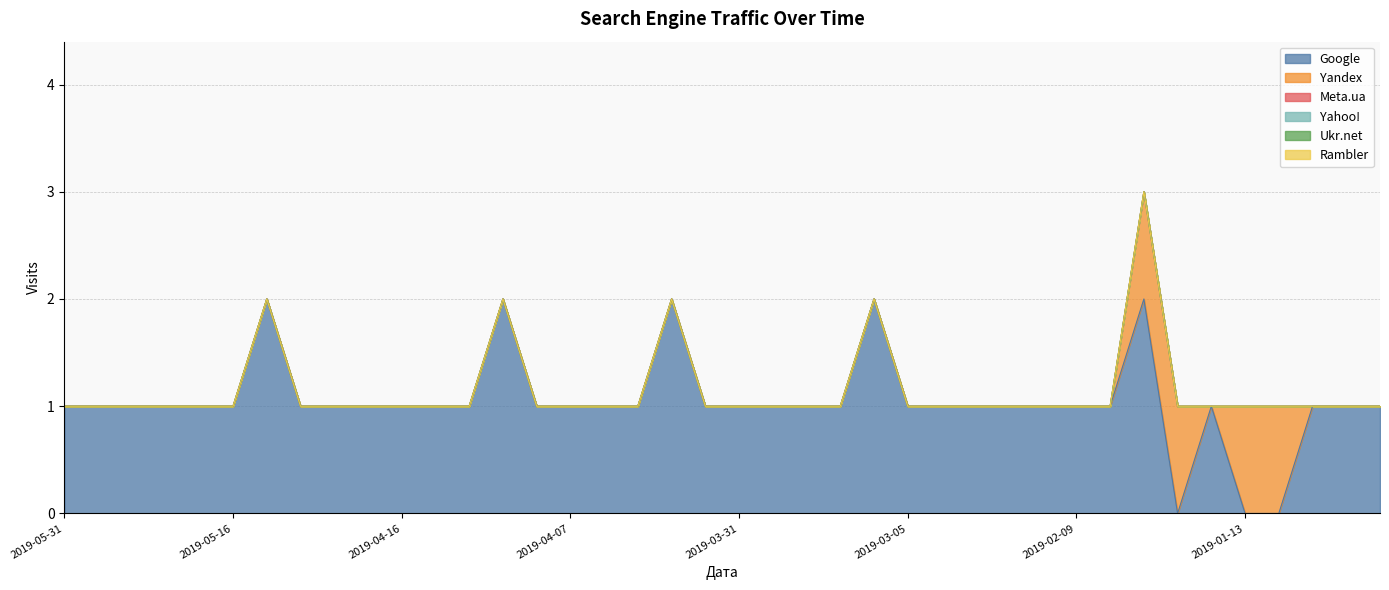

How many lines are shown in the chart?

6